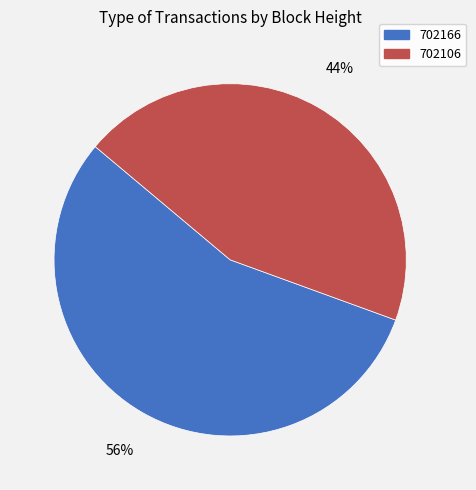

To the nearest percent, what portion does 702166 represent?

56%